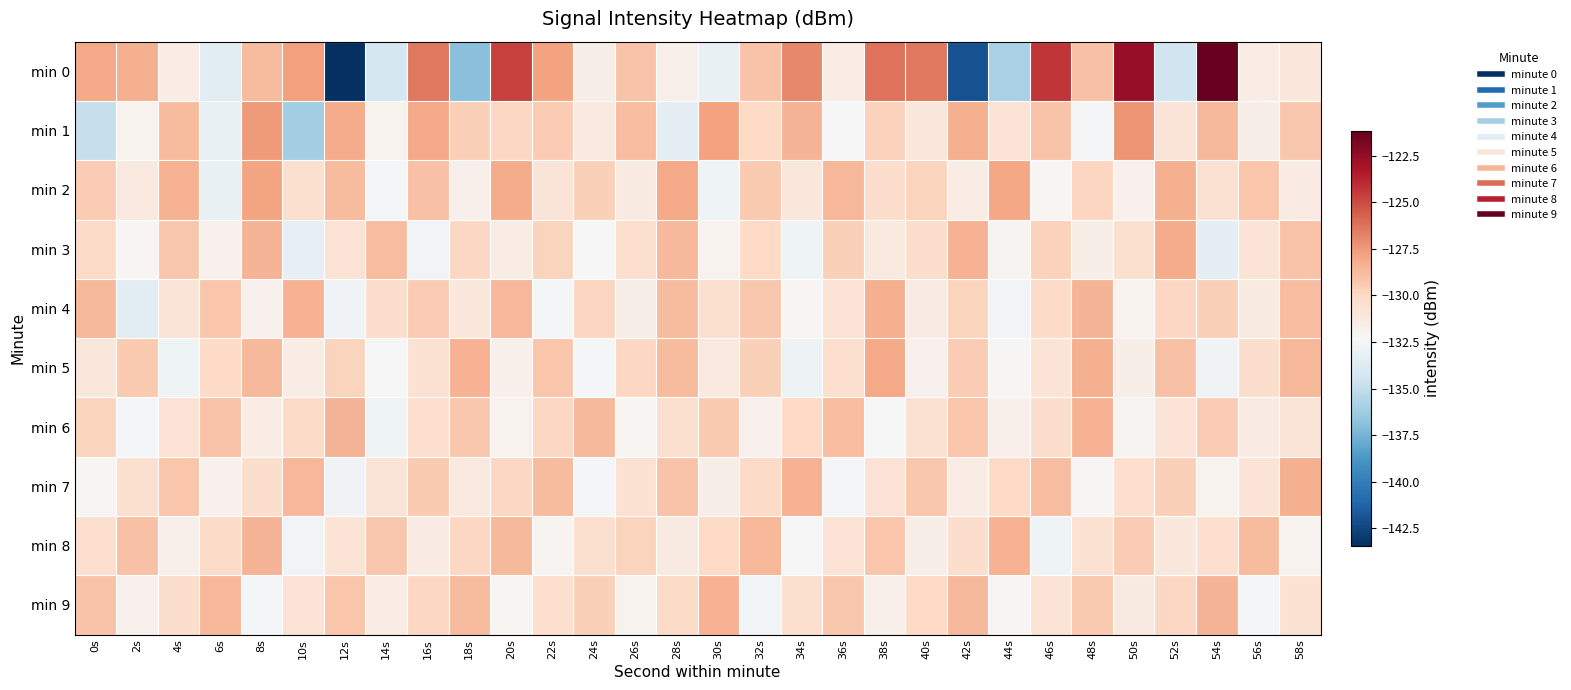

Which series has the largest range (max minus min)?

min 0